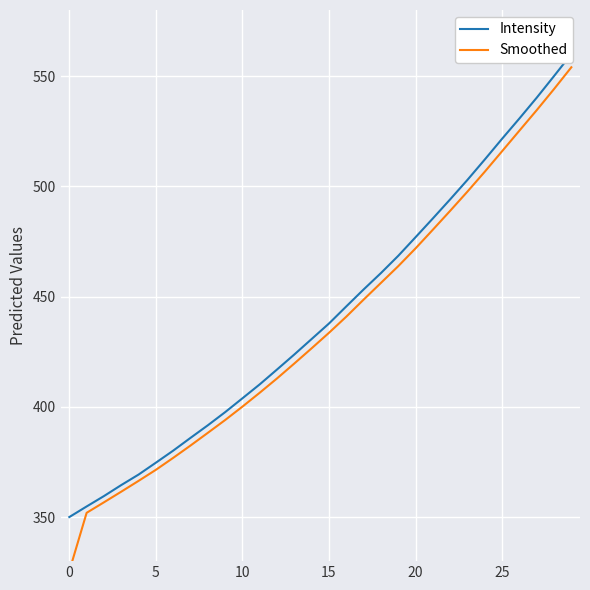

At which category does the chart reach its peak across all series?

29